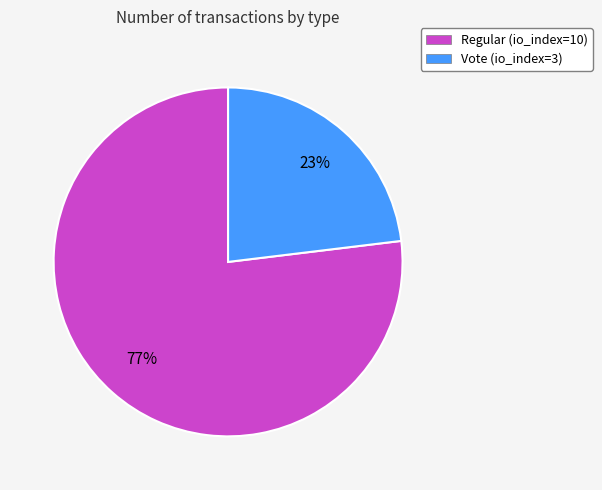

To the nearest percent, what is the difference between the Regular and Vote slice percentages?

54%